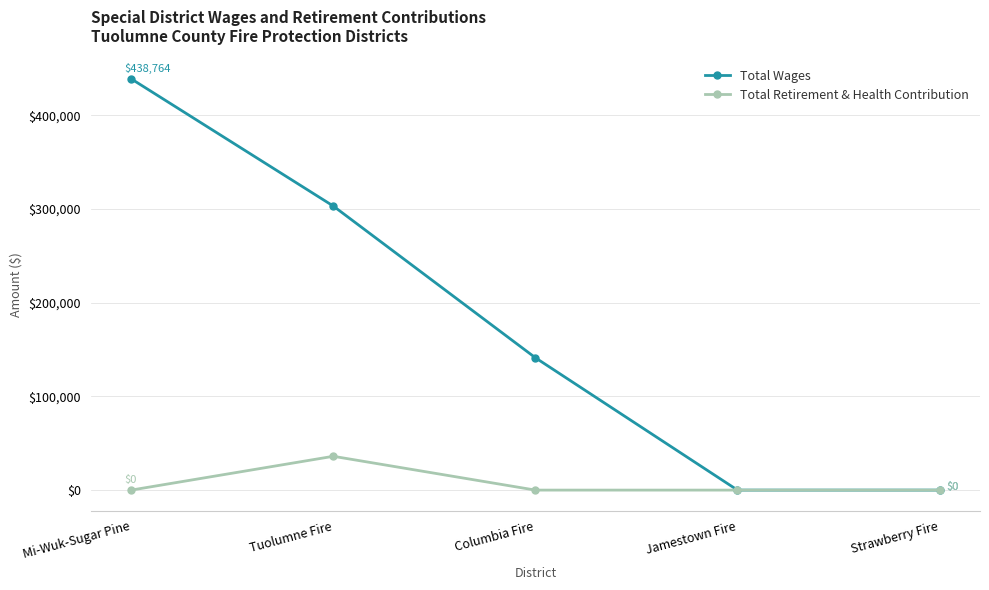

What are all the series names shown in the legend?

Total Wages, Total Retirement & Health Contribution